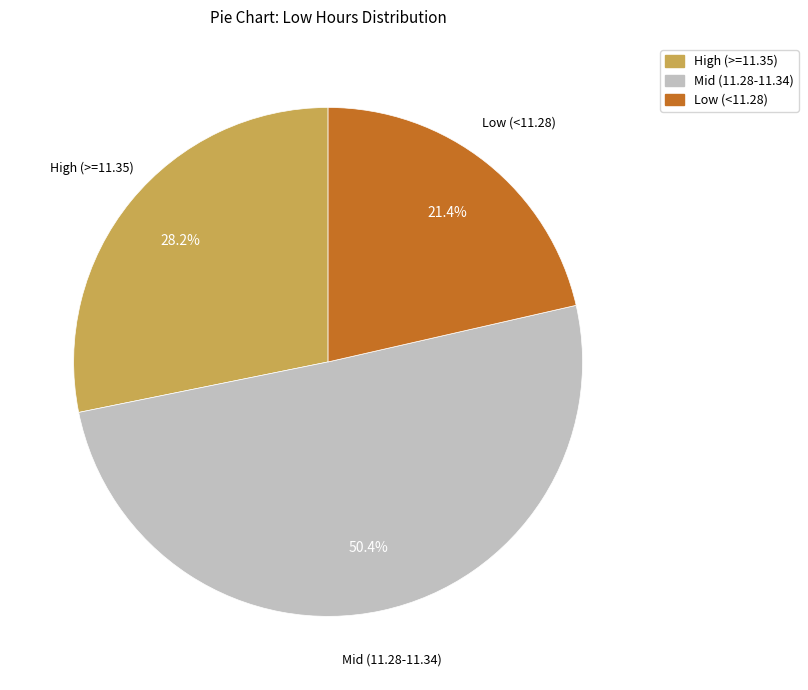

What is the largest slice in the pie chart?

Mid (11.28-11.34)